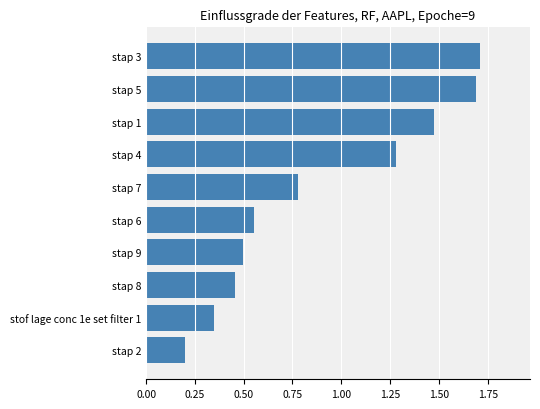

Are the bars grouped side by side (vs. stacked)?

No